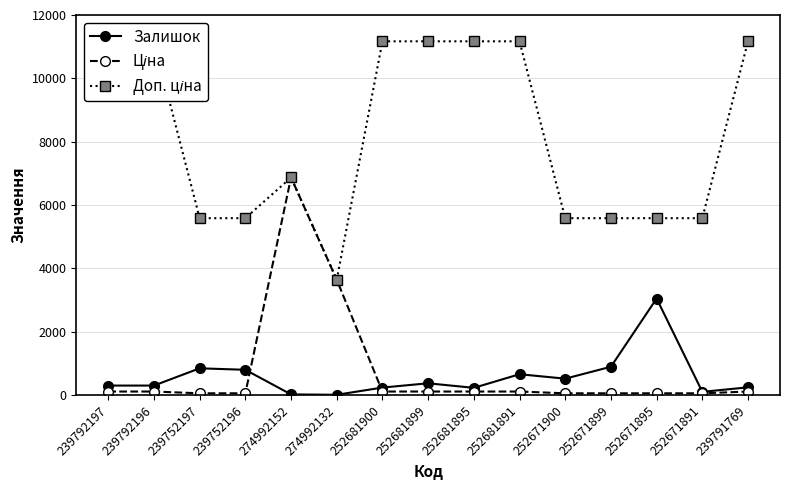

How many values in the Доп. ціна series exceed 6869?

8